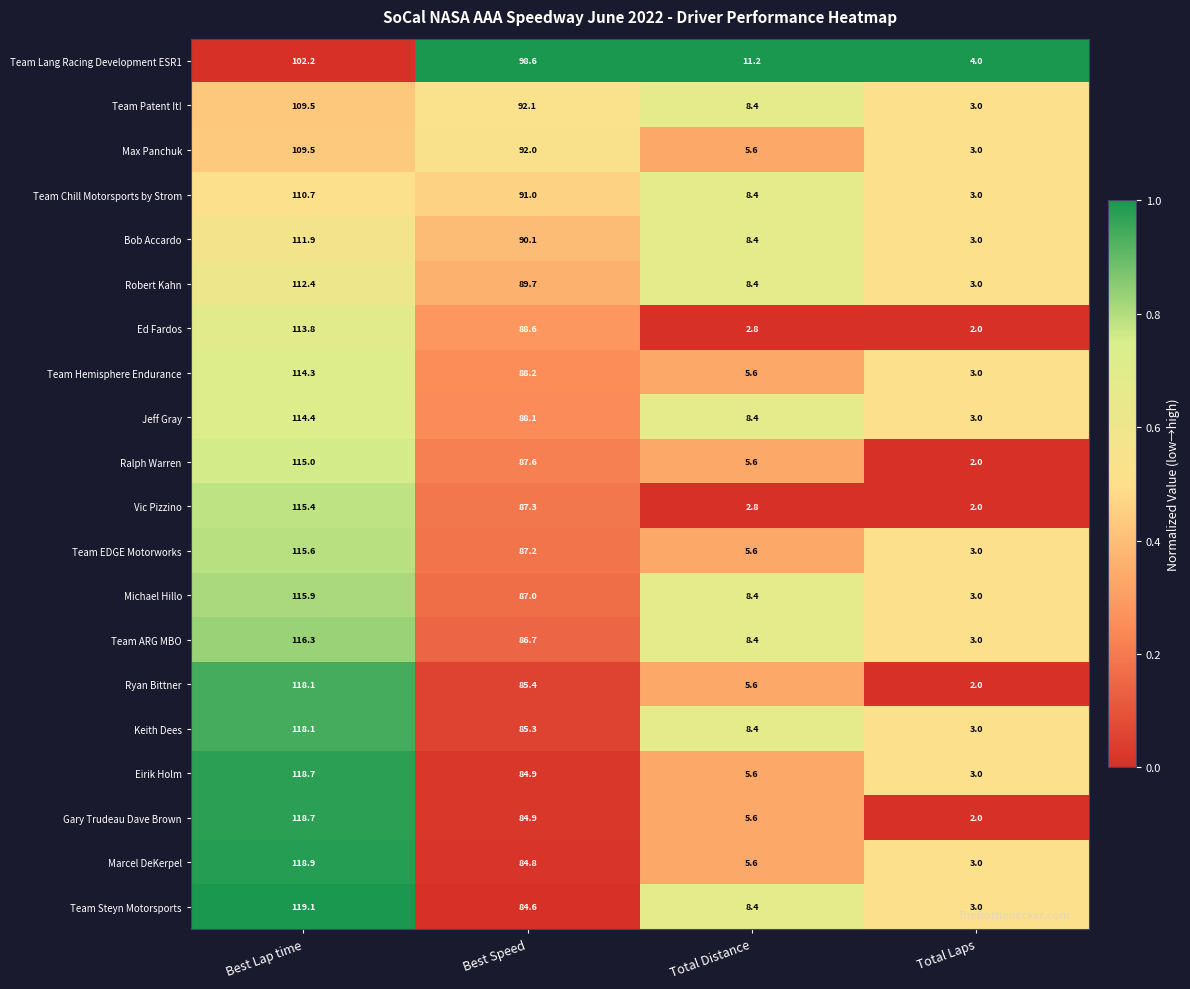

Where is Robert Kahn nearest to the value 57?

Best Speed